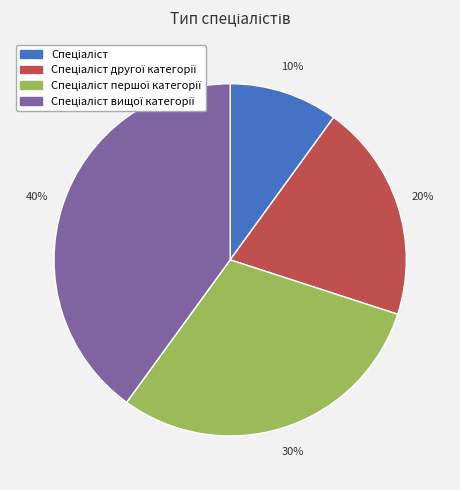

To the nearest percent, what is the difference between the largest and smallest slice percentages?

30%